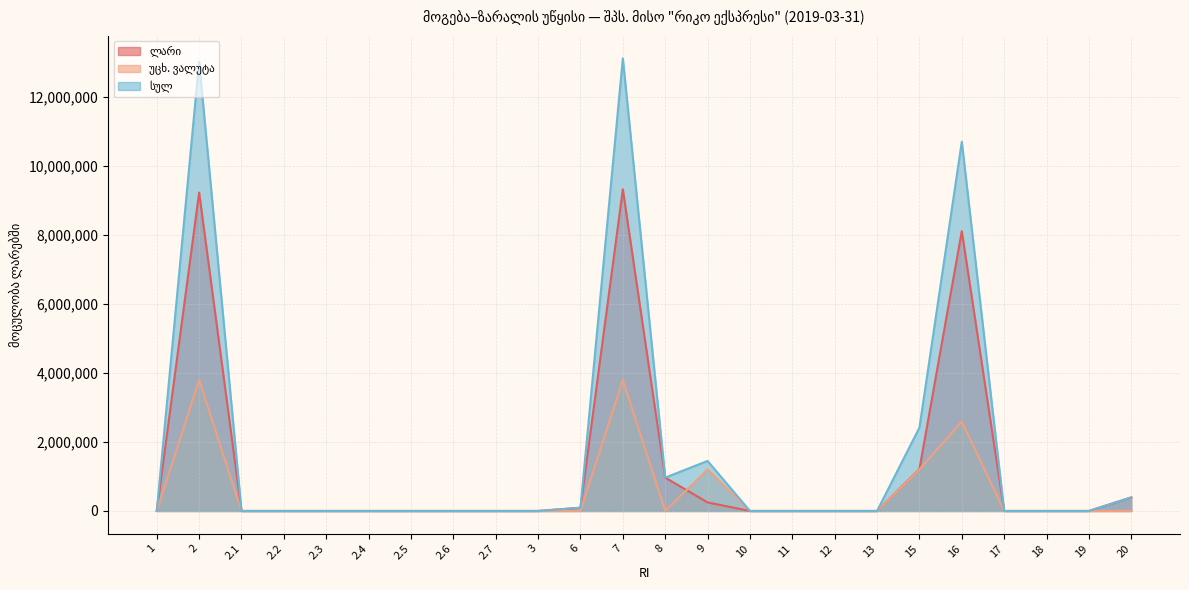

True or false: უცხ. ვალუტა has a value of -1792171.6 at 8.

False